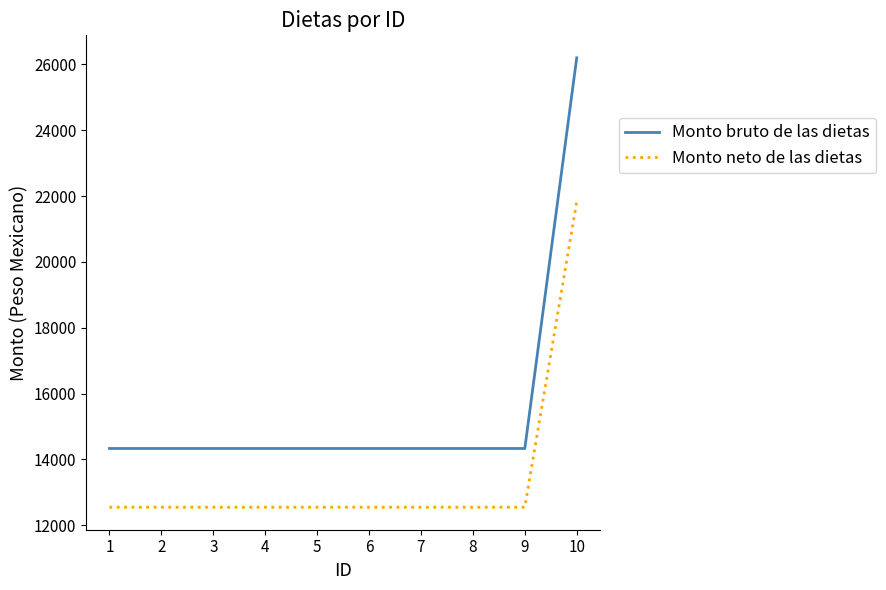

Reading left to right, extract all data points from this chart.

Monto bruto de las dietas: 1=14333.1	2=14333.1	3=14333.1	4=14333.1	5=14333.1	6=14333.1	7=14333.1	8=14333.1	9=14333.1	10=26200.6
Monto neto de las dietas: 1=12547.9	2=12547.9	3=12547.9	4=12547.9	5=12547.9	6=12547.9	7=12547.9	8=12547.9	9=12547.9	10=21830.9